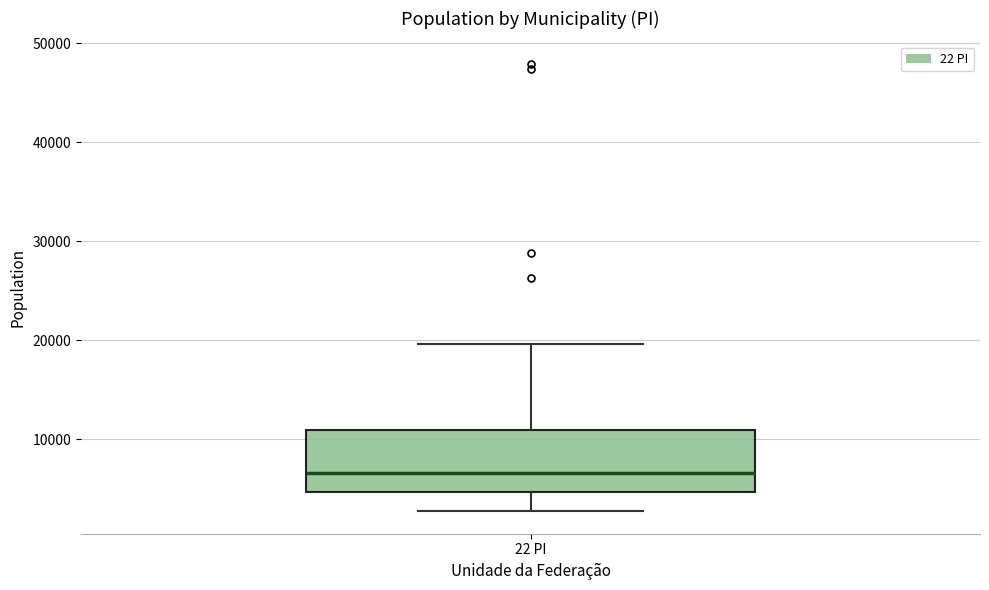

Read this box plot against the y-axis: the position of the median line, the range covered by the box, and the ends of both whiskers. The values are not printed on the chart, so give them approximately, as read against the axis.

median 7000, box 5000 to 11000, whiskers 3000 to 20000